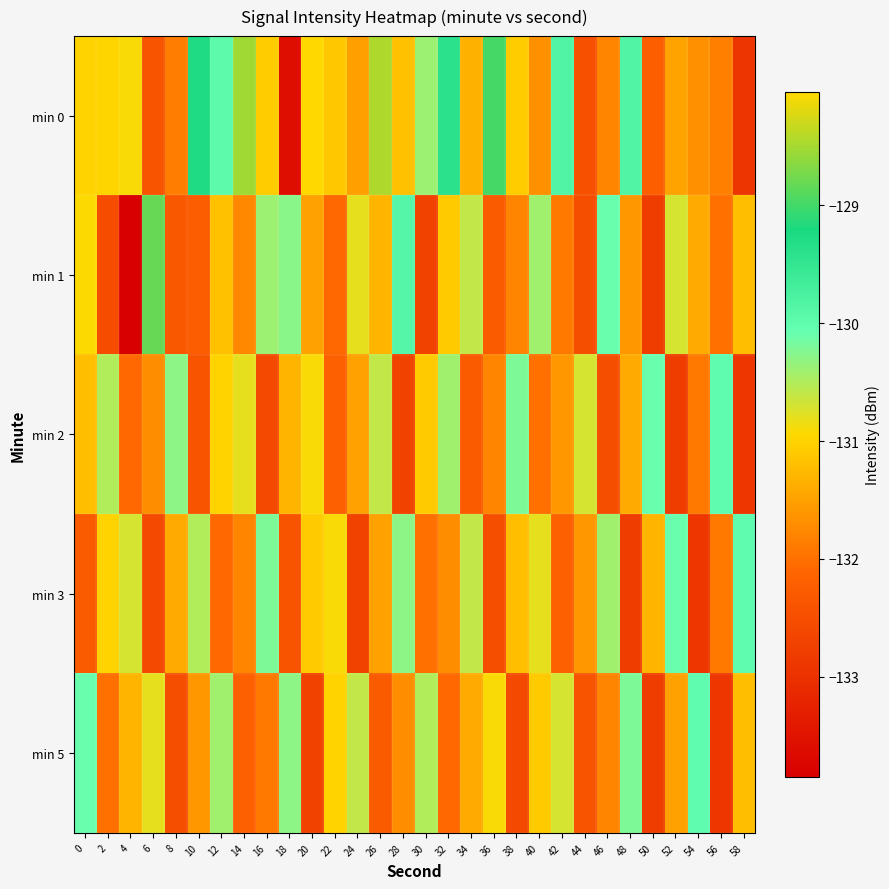

Rank the series at 14 from lowest to highest value.

min 5, min 3, min 1, min 2, min 0